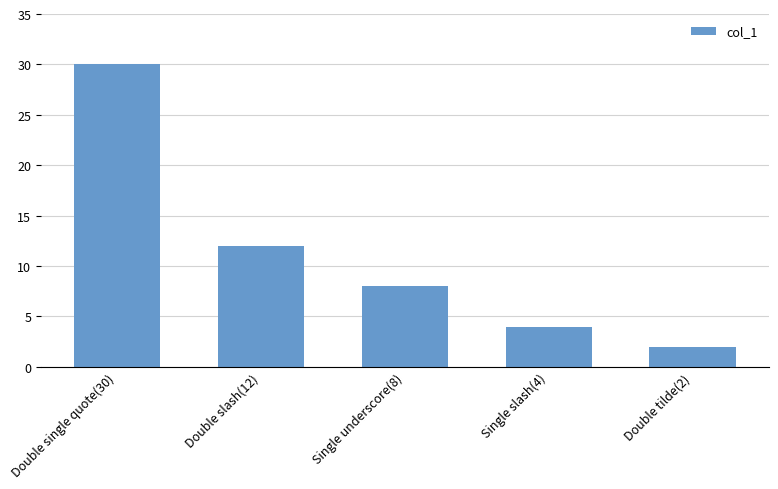

At which label does the data first exceed 8?

Double single quote(30)